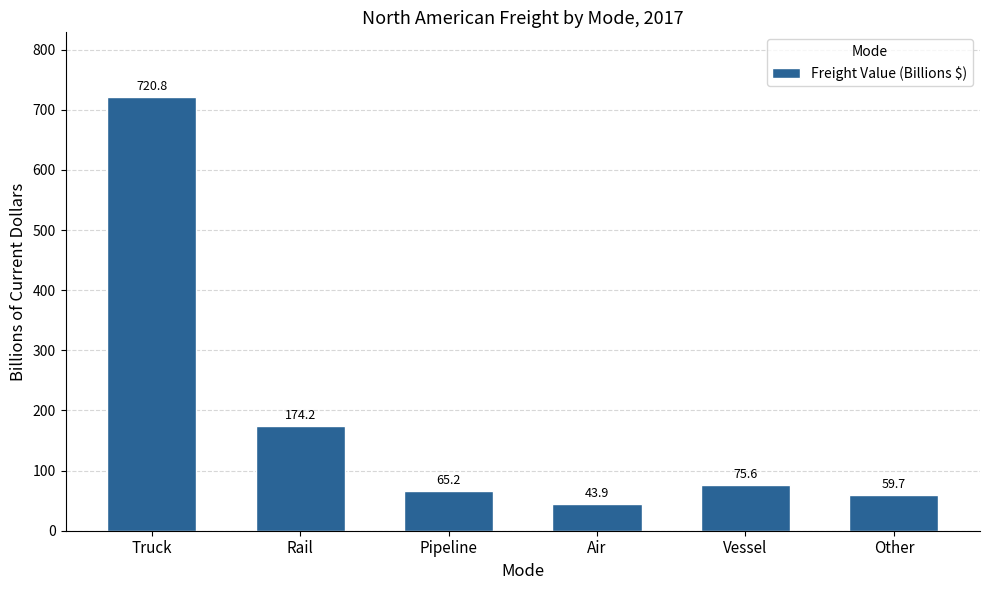

List the labels in order of value, smallest first.

Air, Other, Pipeline, Vessel, Rail, Truck